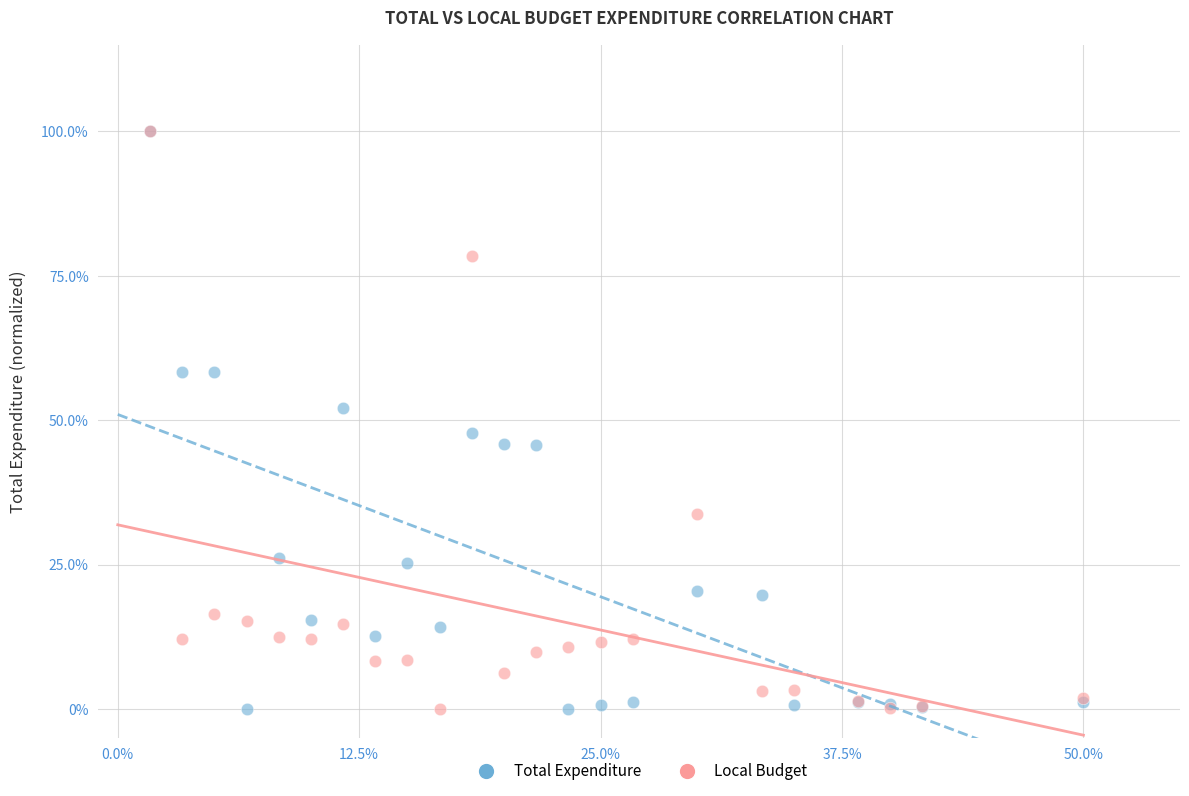

What are all the series names shown in the legend?

Total Expenditure, Local Budget